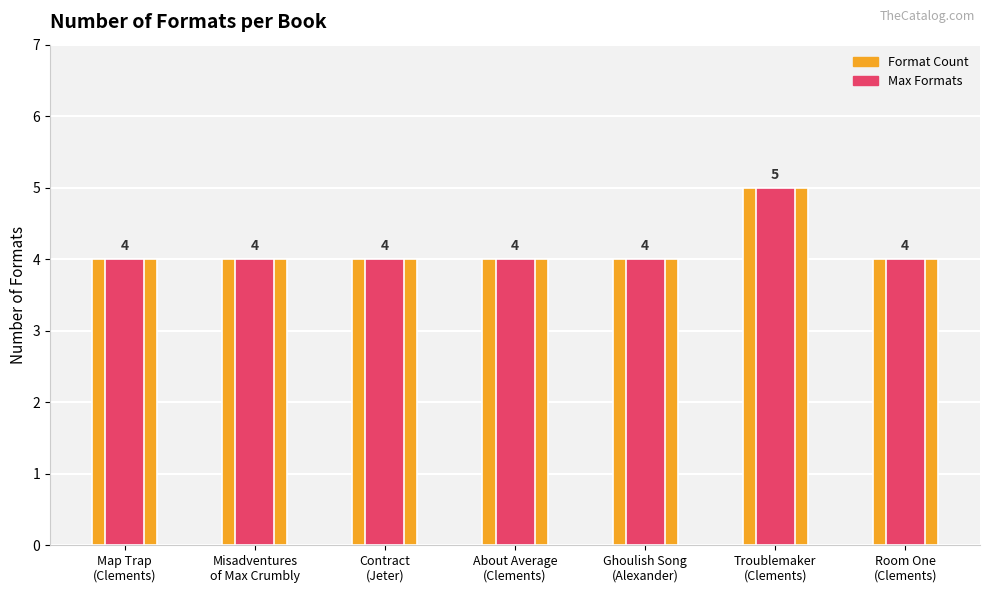

Reading right to left, what are all the values shown in this chart?

Format Count: Room One
(Clements)=4	Troublemaker
(Clements)=5	Ghoulish Song
(Alexander)=4	About Average
(Clements)=4	Contract
(Jeter)=4	Misadventures
of Max Crumbly=4	Map Trap
(Clements)=4
Max Formats: Room One
(Clements)=4	Troublemaker
(Clements)=5	Ghoulish Song
(Alexander)=4	About Average
(Clements)=4	Contract
(Jeter)=4	Misadventures
of Max Crumbly=4	Map Trap
(Clements)=4